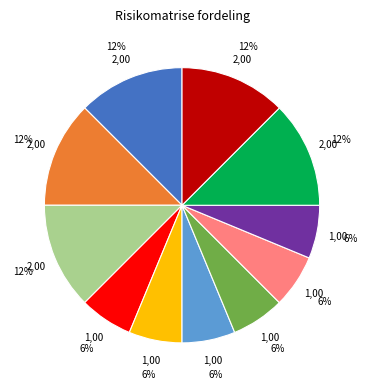

Is there any slice that represents more than half of the pie?

No